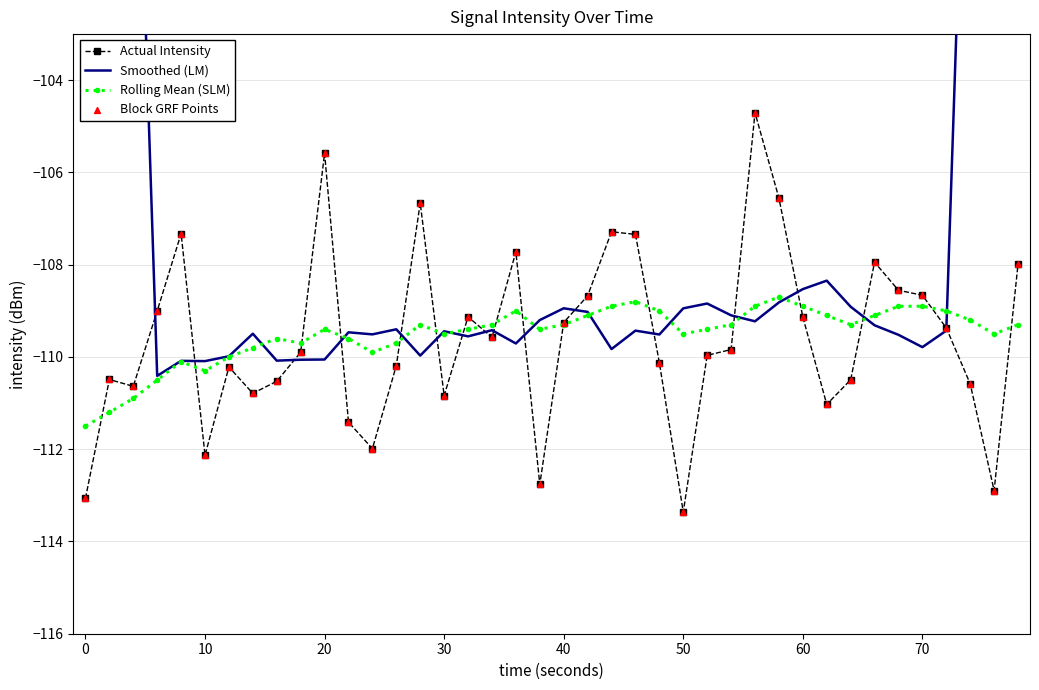

Which series has the largest total across all categories?

Smoothed (LM)